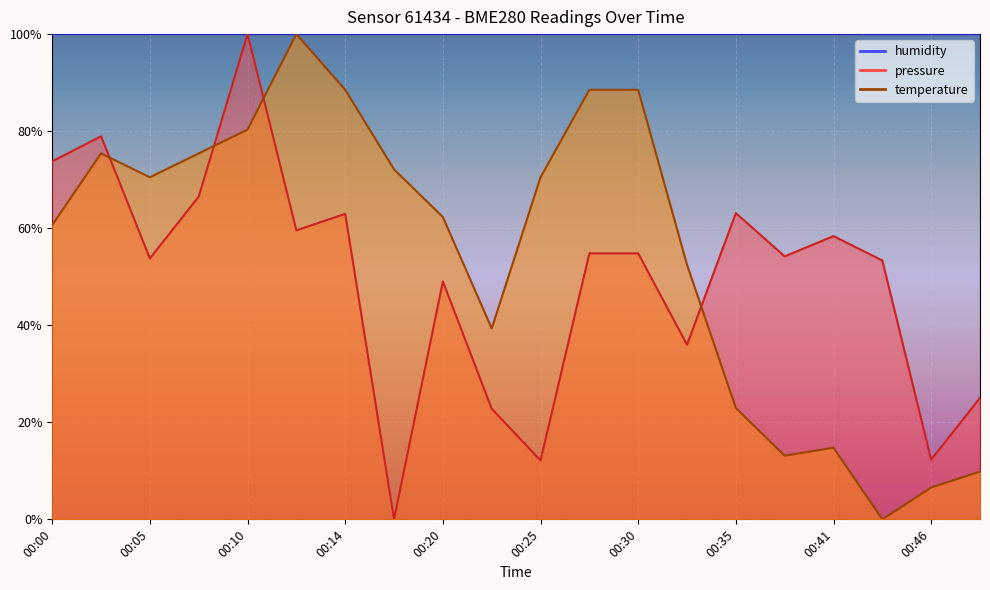

Which label corresponds to the smallest value in the chart?

00:17